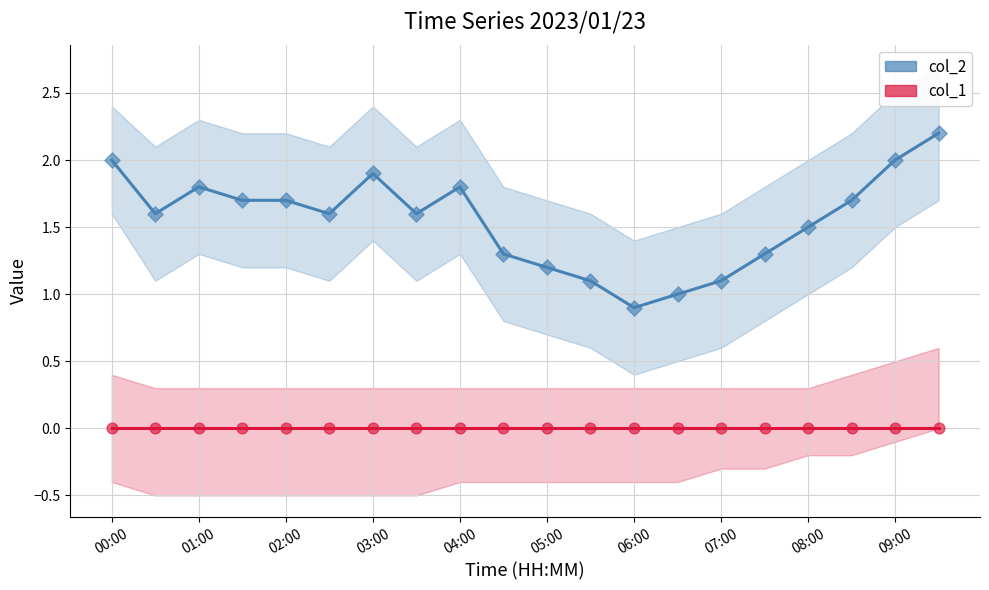

Which series reaches the maximum Y coordinate?

col_2